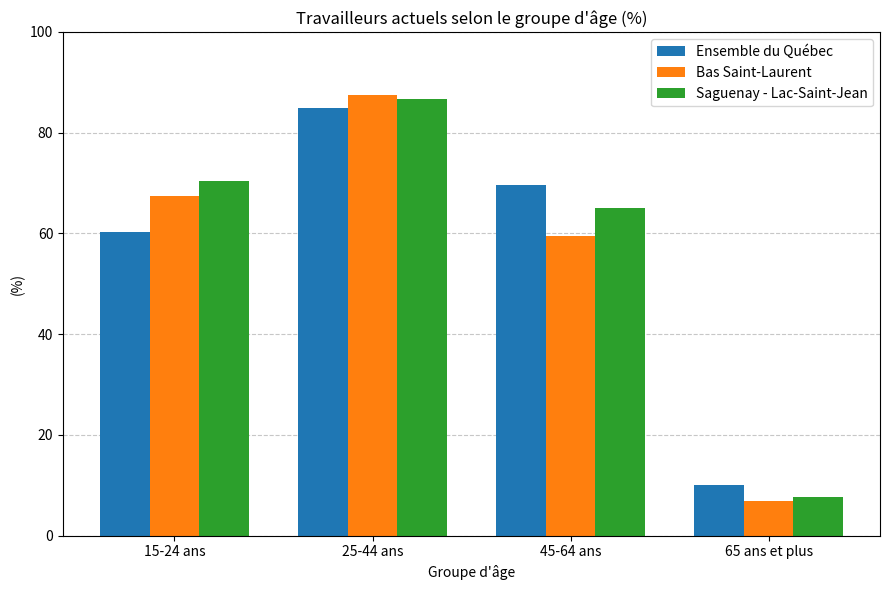

What is the minimum value for Saguenay - Lac-Saint-Jean?

7.8